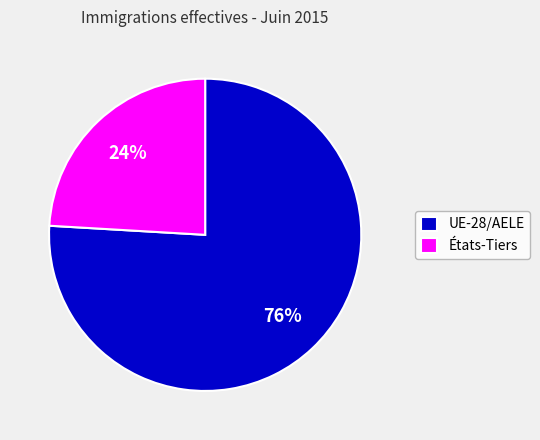

To the nearest percent, what is the difference between the UE-28/AELE and États-Tiers slice percentages?

52%